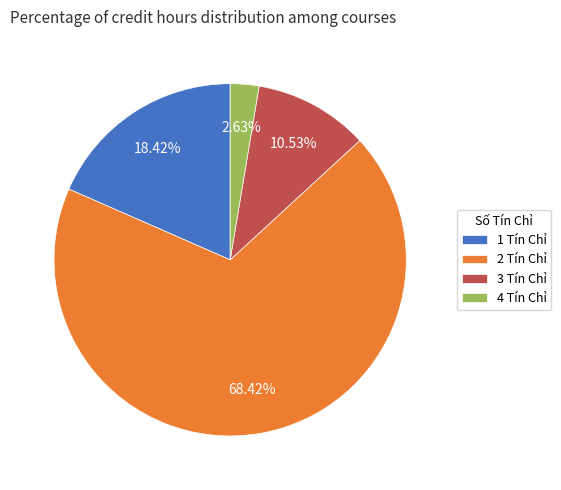

Is there a majority slice in this chart?

Yes